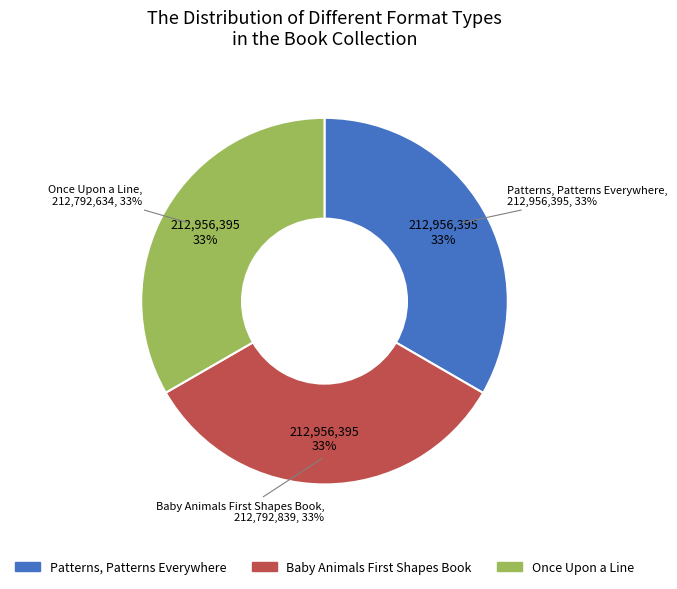

How many segments does this pie chart have?

3